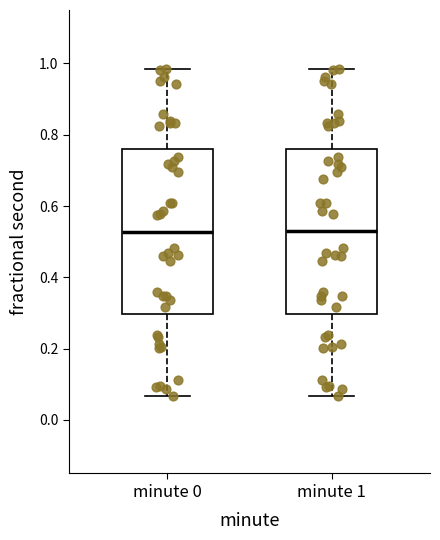

Reading left to right, read every box against the y-axis: the position of its median line, the range the box covers, and the ends of its whiskers. The values are not printed on the chart, so give them approximately, as read against the axis.

minute 0: median 0.52, box 0.30 to 0.76, whiskers 0.06 to 0.98
minute 1: median 0.52, box 0.30 to 0.76, whiskers 0.06 to 0.98